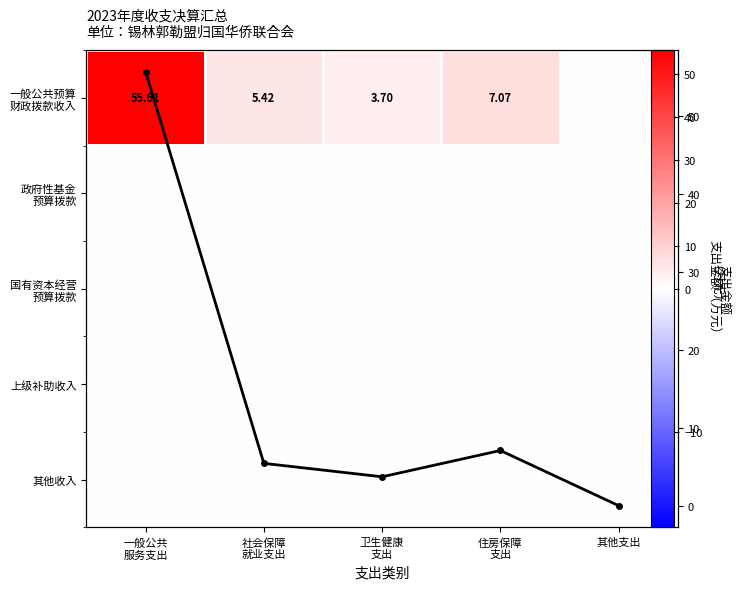

Rank the series by their maximum value, from highest to lowest.

一般公共预算 财政拨款收入, 支出金额（万元）, 政府性基金 预算拨款, 国有资本经营 预算拨款, 上级补助收入, 其他收入